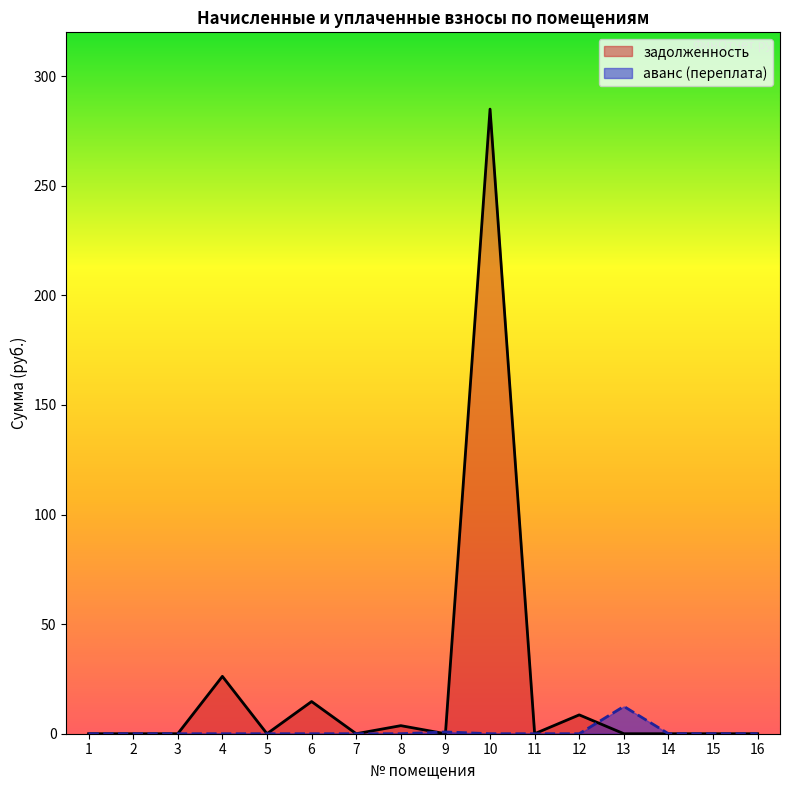

Which series changed the most between 5 and 7?

задолженность